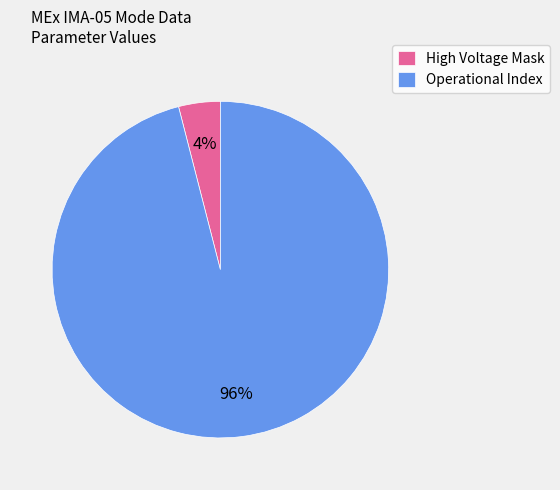

Rank the categories by value from highest to lowest.

Operational Index, High Voltage Mask